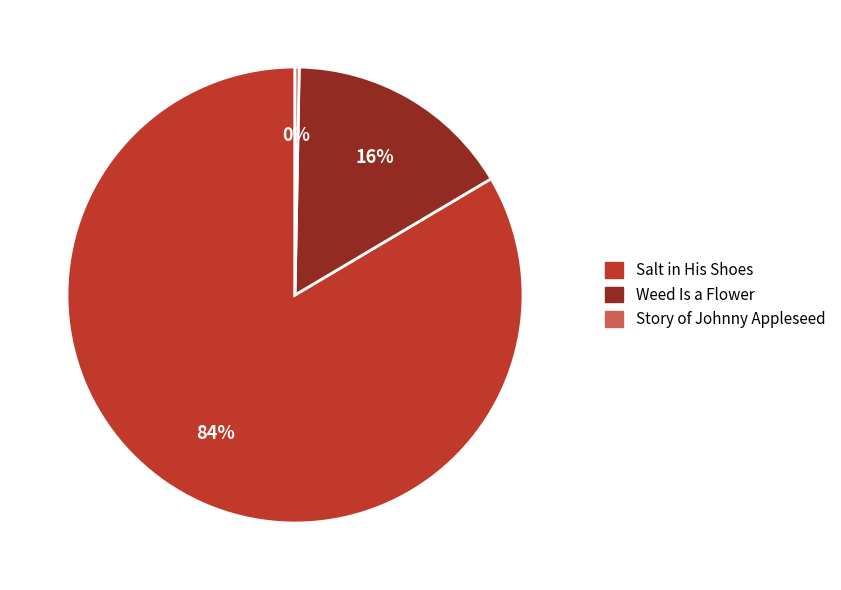

To the nearest percent, what portion does Weed Is a Flower represent?

16%